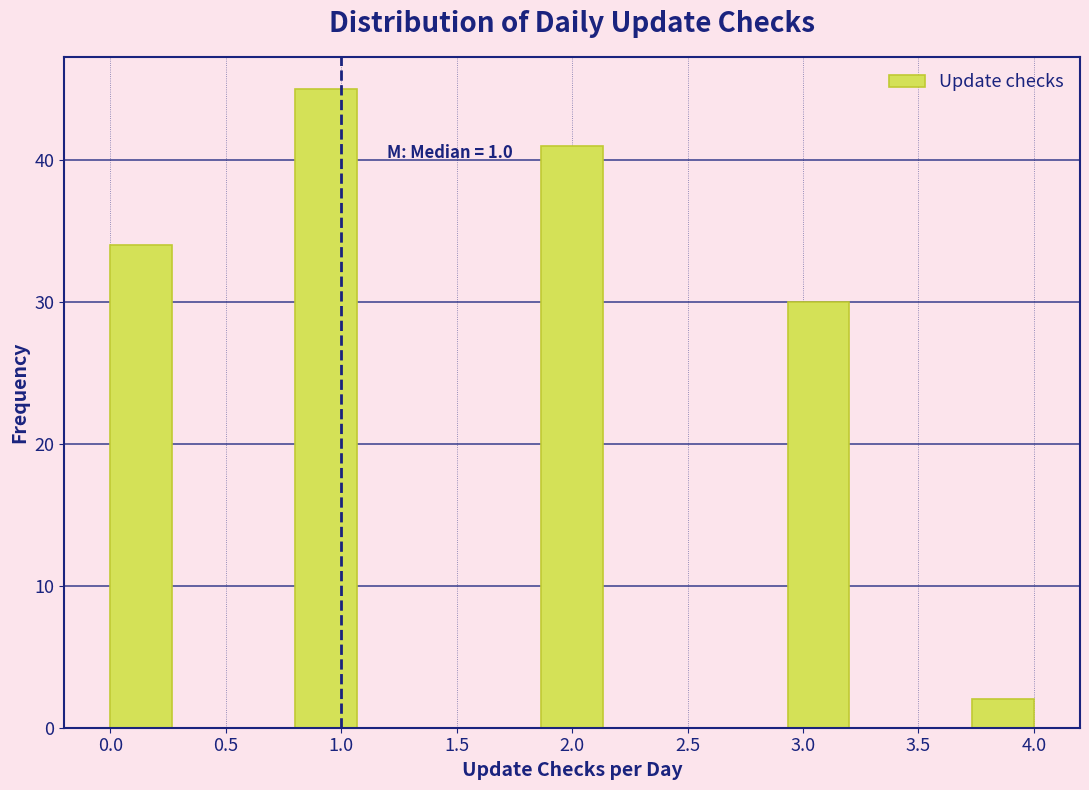

Which range on the x-axis has the tallest bar?

0.80 to 1.05